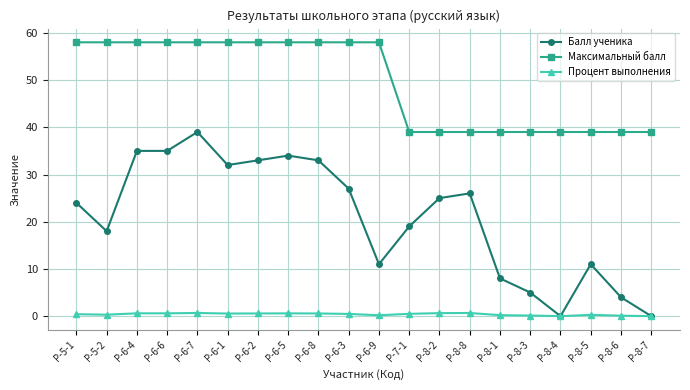

List the series in order of their overall mean, lowest first.

Процент выполнения, Балл ученика, Максимальный балл